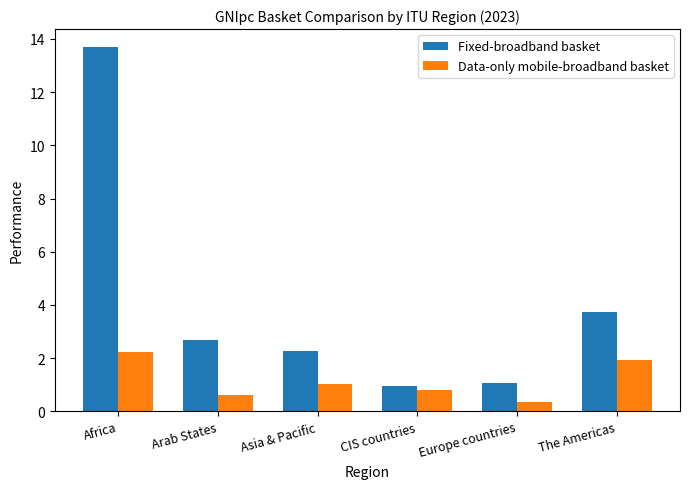

How many bars are there in each group?

2